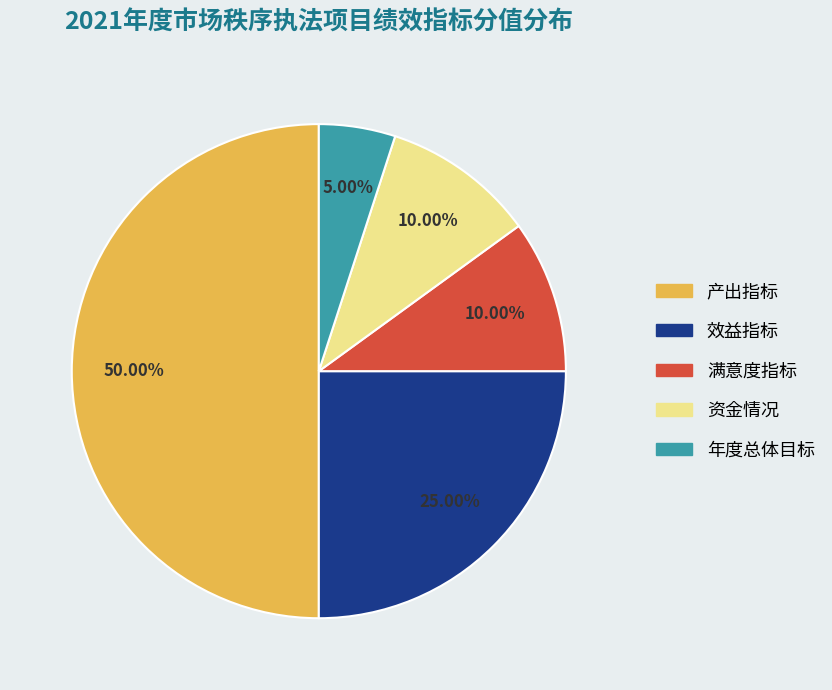

How many segments does this pie chart have?

5